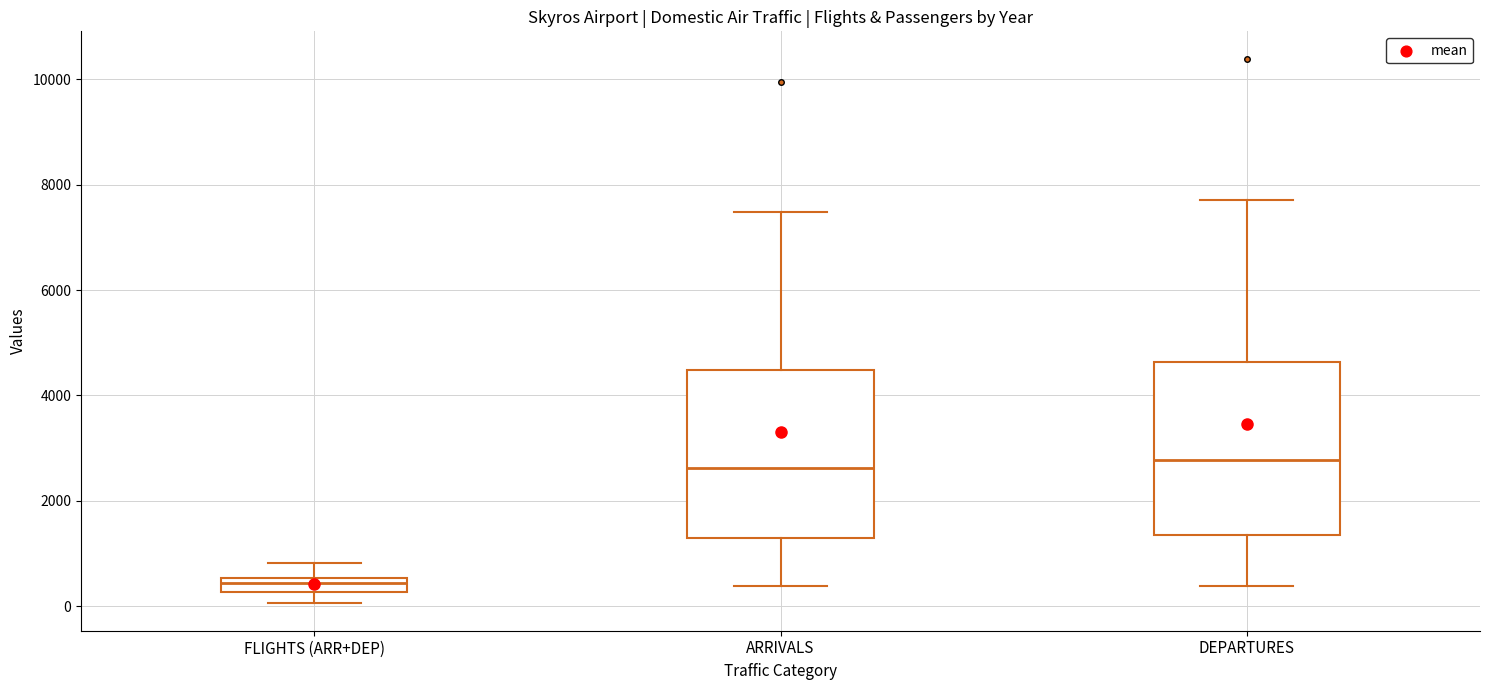

Where does the upper whisker of the box for FLIGHTS (ARR+DEP) end on the y-axis? The values are not printed on the chart, so give them approximately, as read against the axis.

800